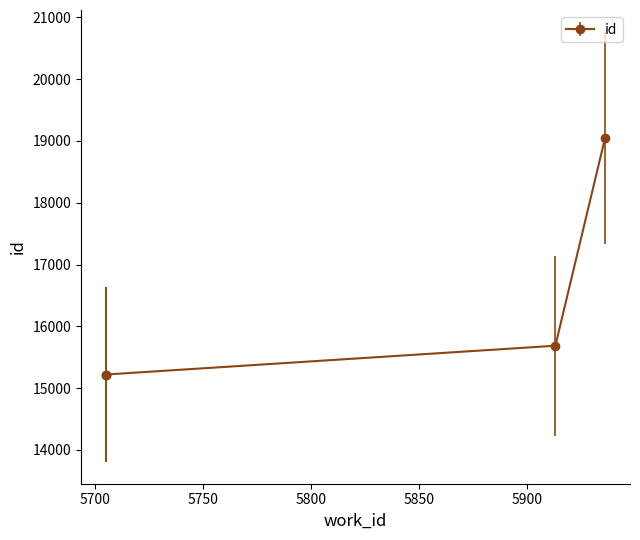

The chart shows a value of 15685 at 5913. True or false?

True